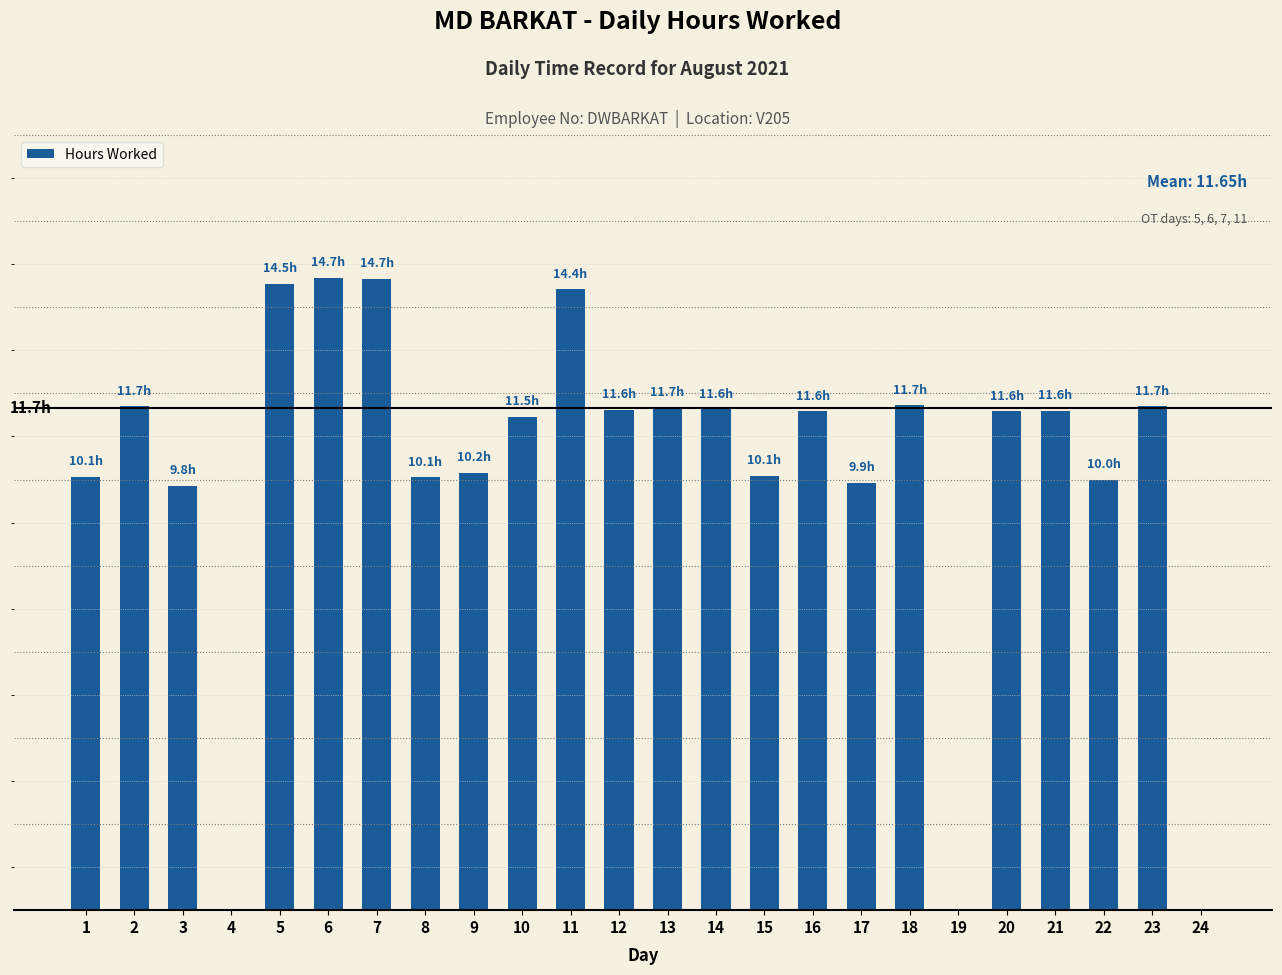

What is the sum of all values?

244.7